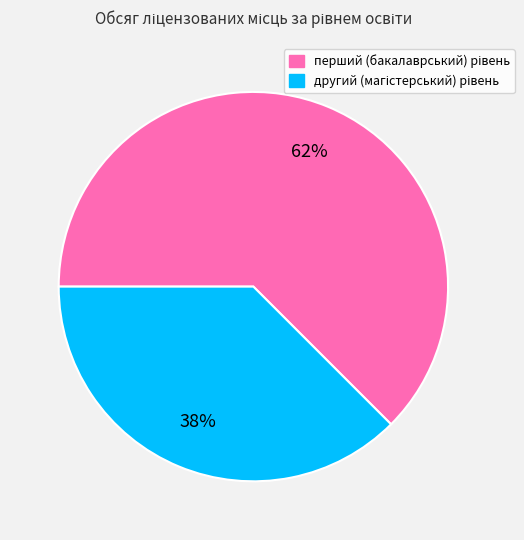

Does any single category account for the majority?

Yes